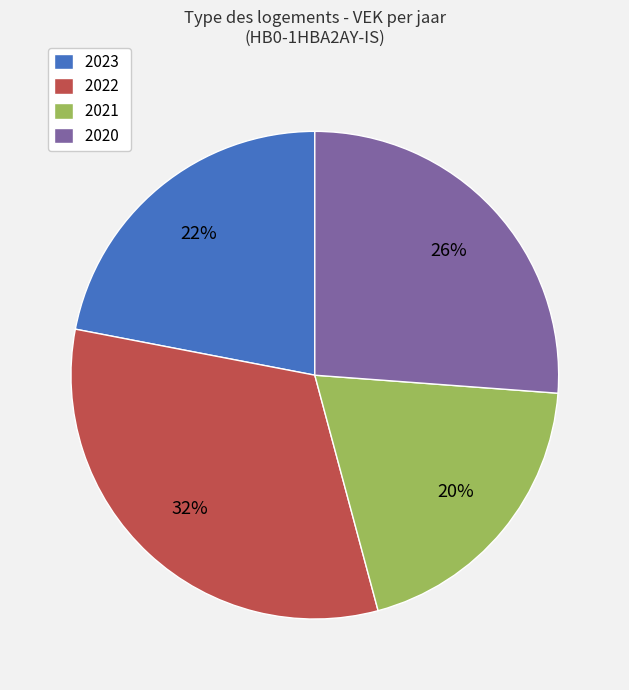

Approximately how many times larger is the value at 2023 compared to 2020?

0.8